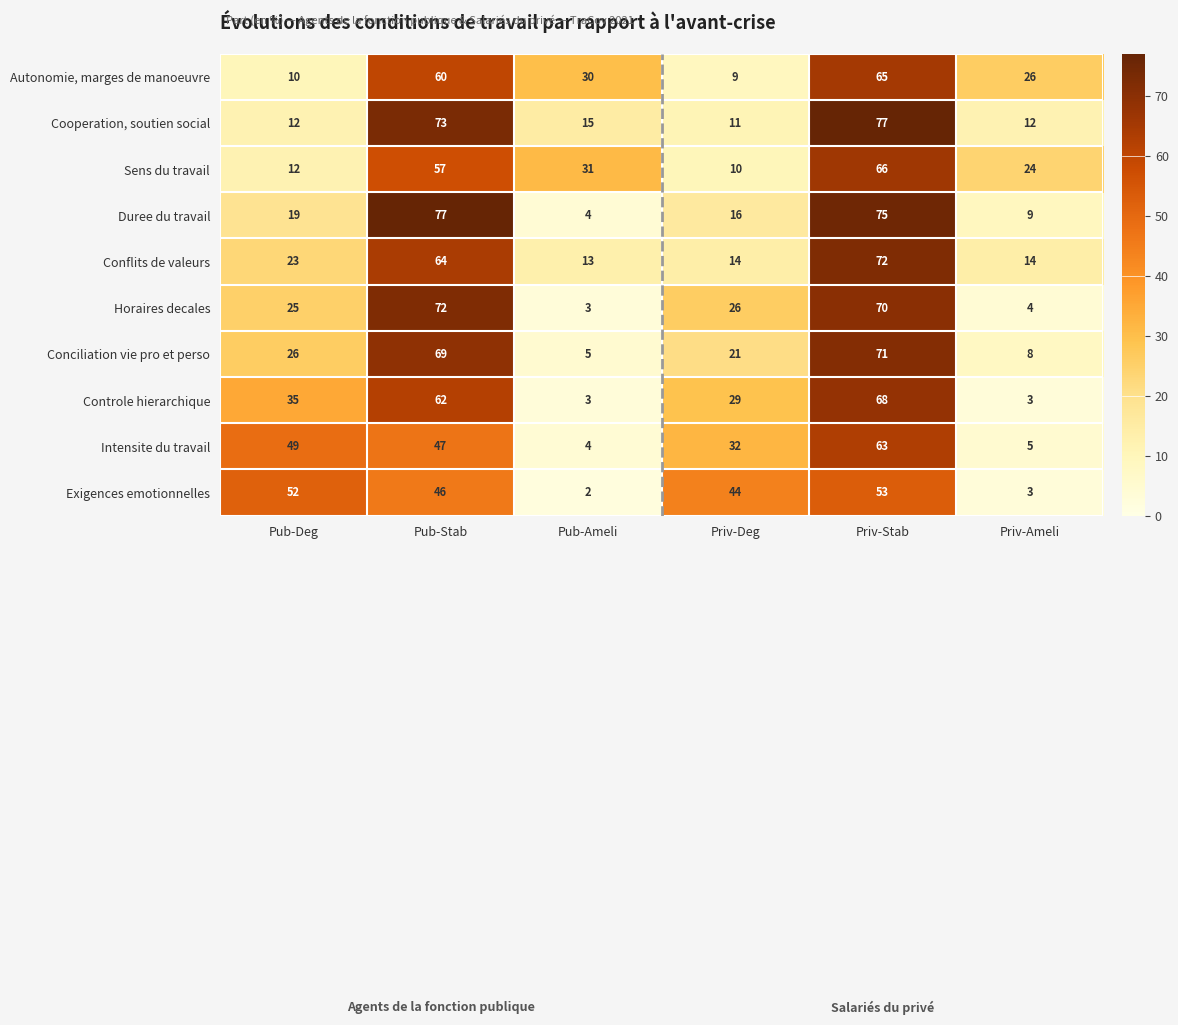

The Controle hierarchique series shows 95 at Pub-Stab. True or false?

False